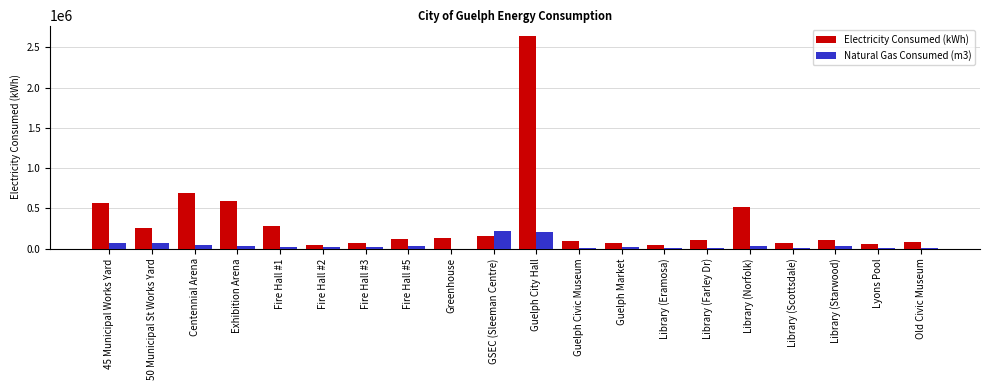

What is the sum of all Natural Gas Consumed (m3) values?

839241.4